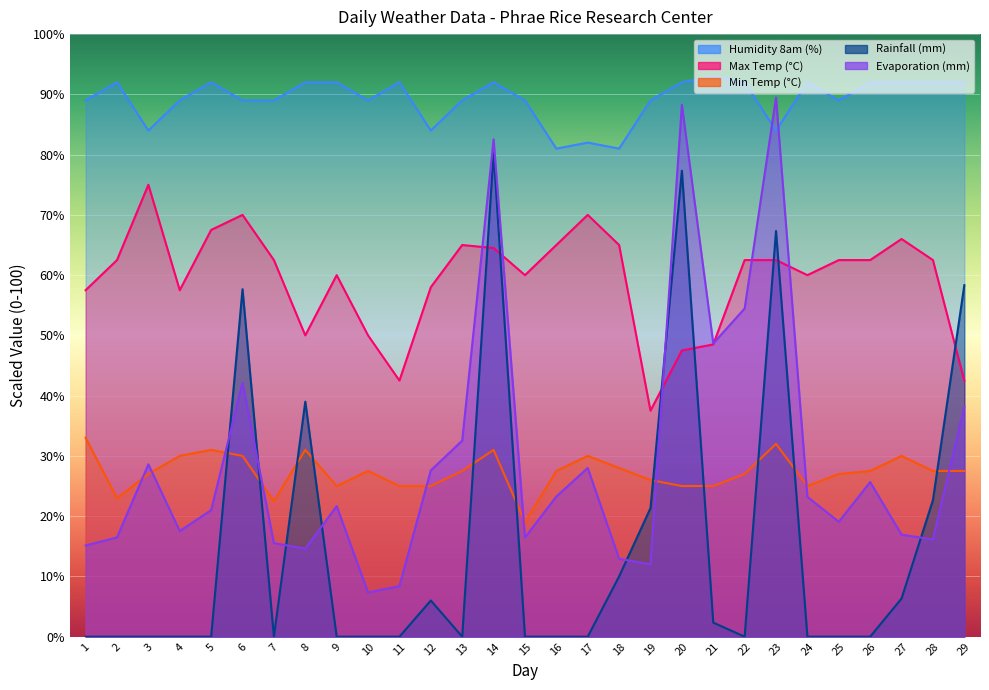

How many lines are shown in the chart?

5